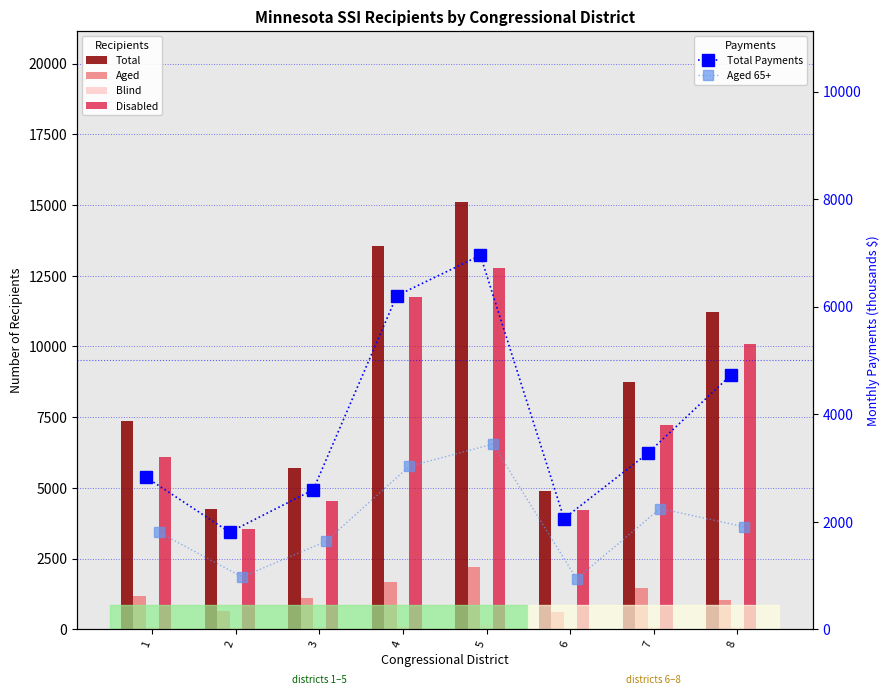

Which label corresponds to the largest value in the chart?

5